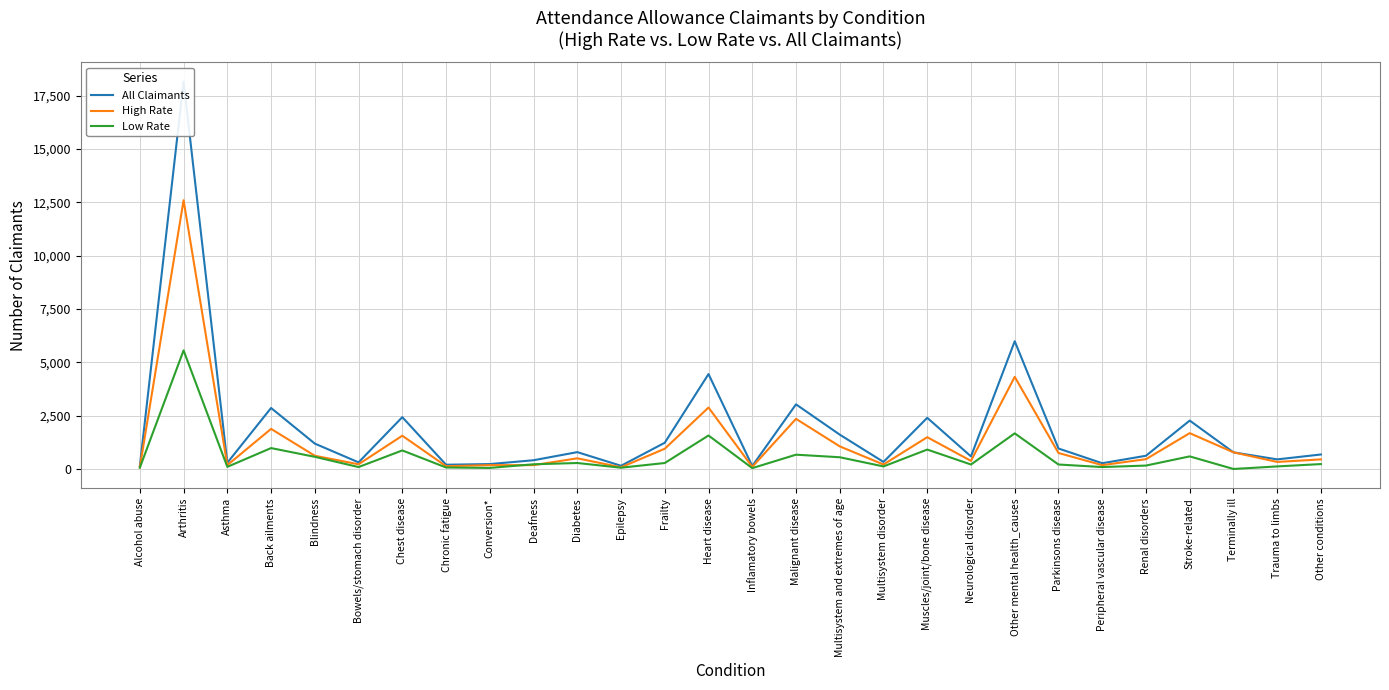

Is this an area chart (filled region under the line)?

No